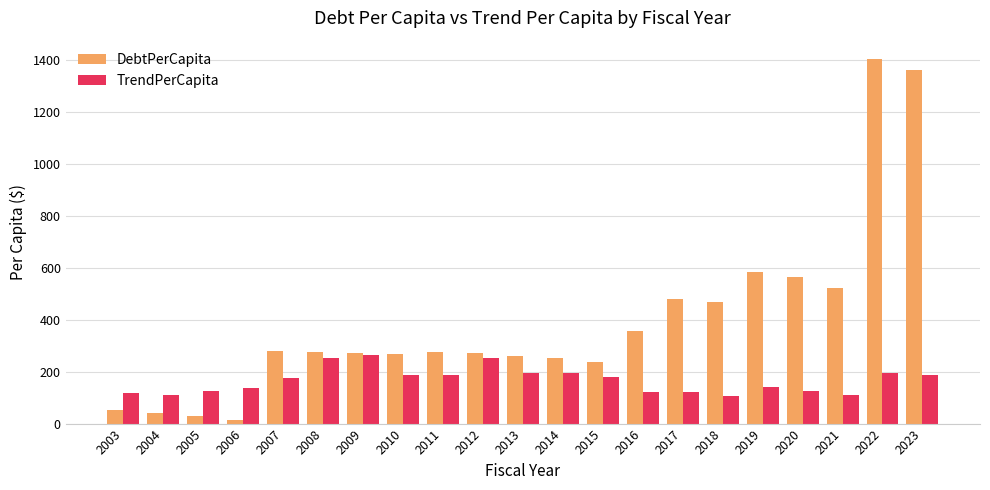

At which label does TrendPerCapita first exceed 173?

2007